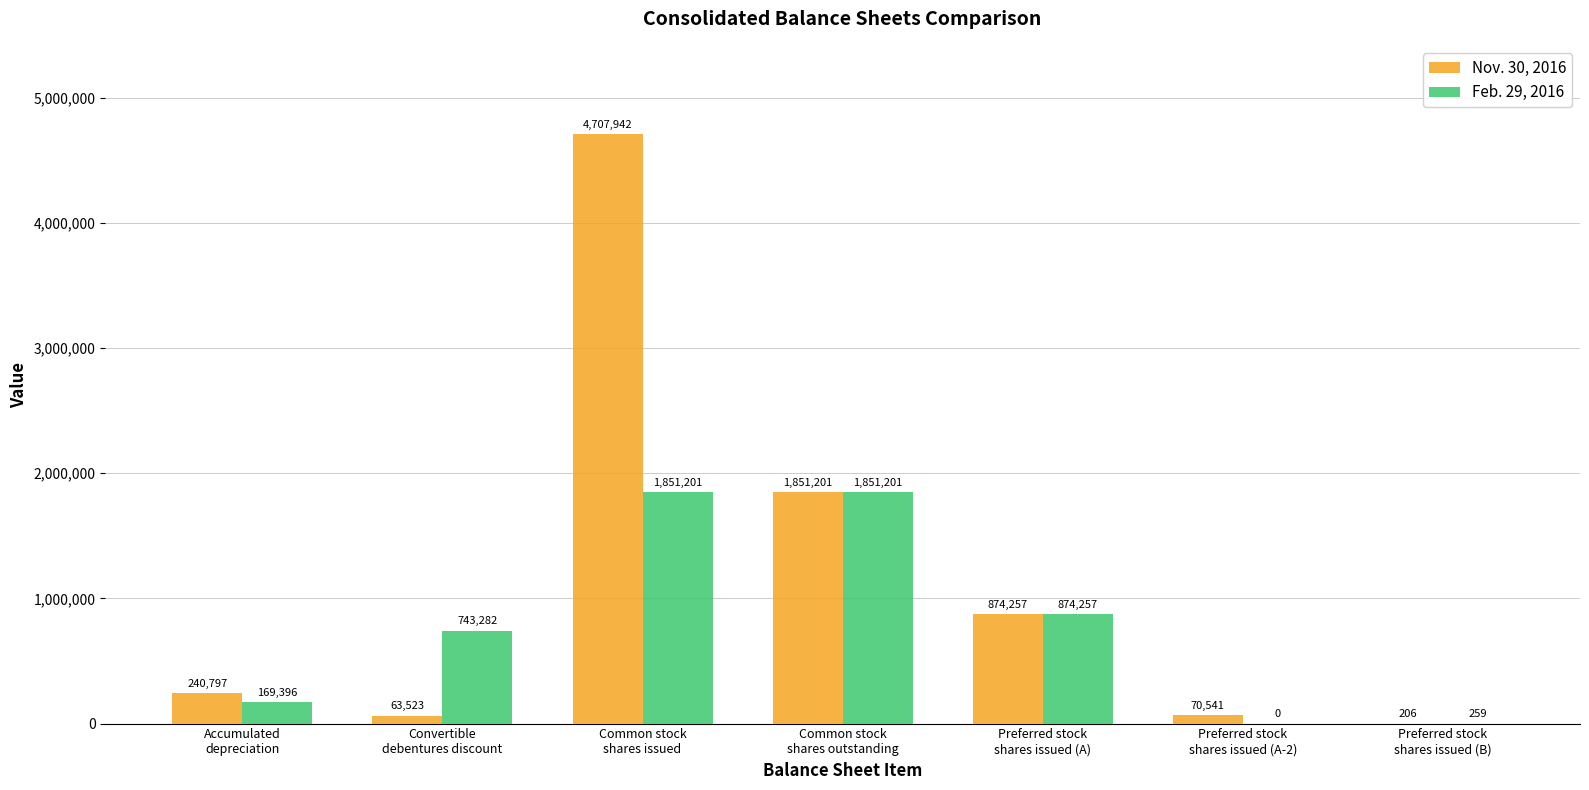

Reading left to right, list all the values displayed in this chart.

Nov. 30, 2016: Accumulated
depreciation=240797	Convertible
debentures discount=63523	Common stock
shares issued=4707942	Common stock
shares outstanding=1851201	Preferred stock
shares issued (A)=874257	Preferred stock
shares issued (A-2)=70541	Preferred stock
shares issued (B)=206
Feb. 29, 2016: Accumulated
depreciation=169396	Convertible
debentures discount=743282	Common stock
shares issued=1851201	Common stock
shares outstanding=1851201	Preferred stock
shares issued (A)=874257	Preferred stock
shares issued (A-2)=0	Preferred stock
shares issued (B)=259